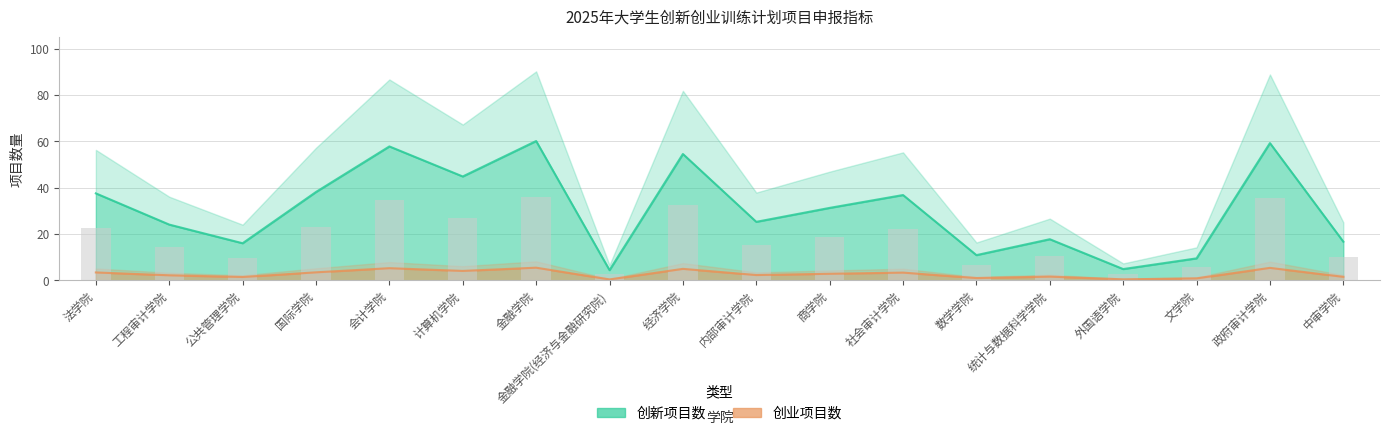

What is the difference between the maximum and minimum values in the 创新项目数 series?

55.7